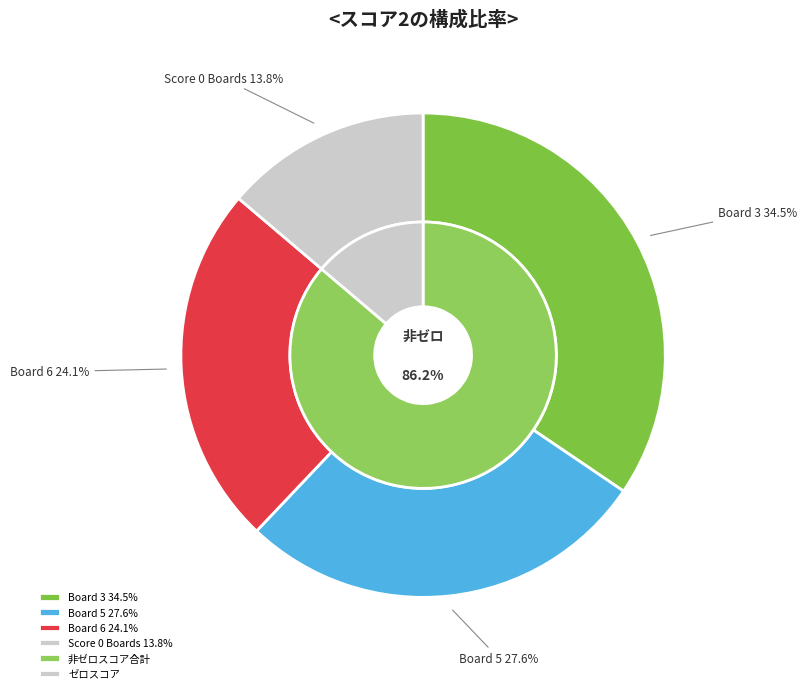

Count the number of slices in the pie.

7